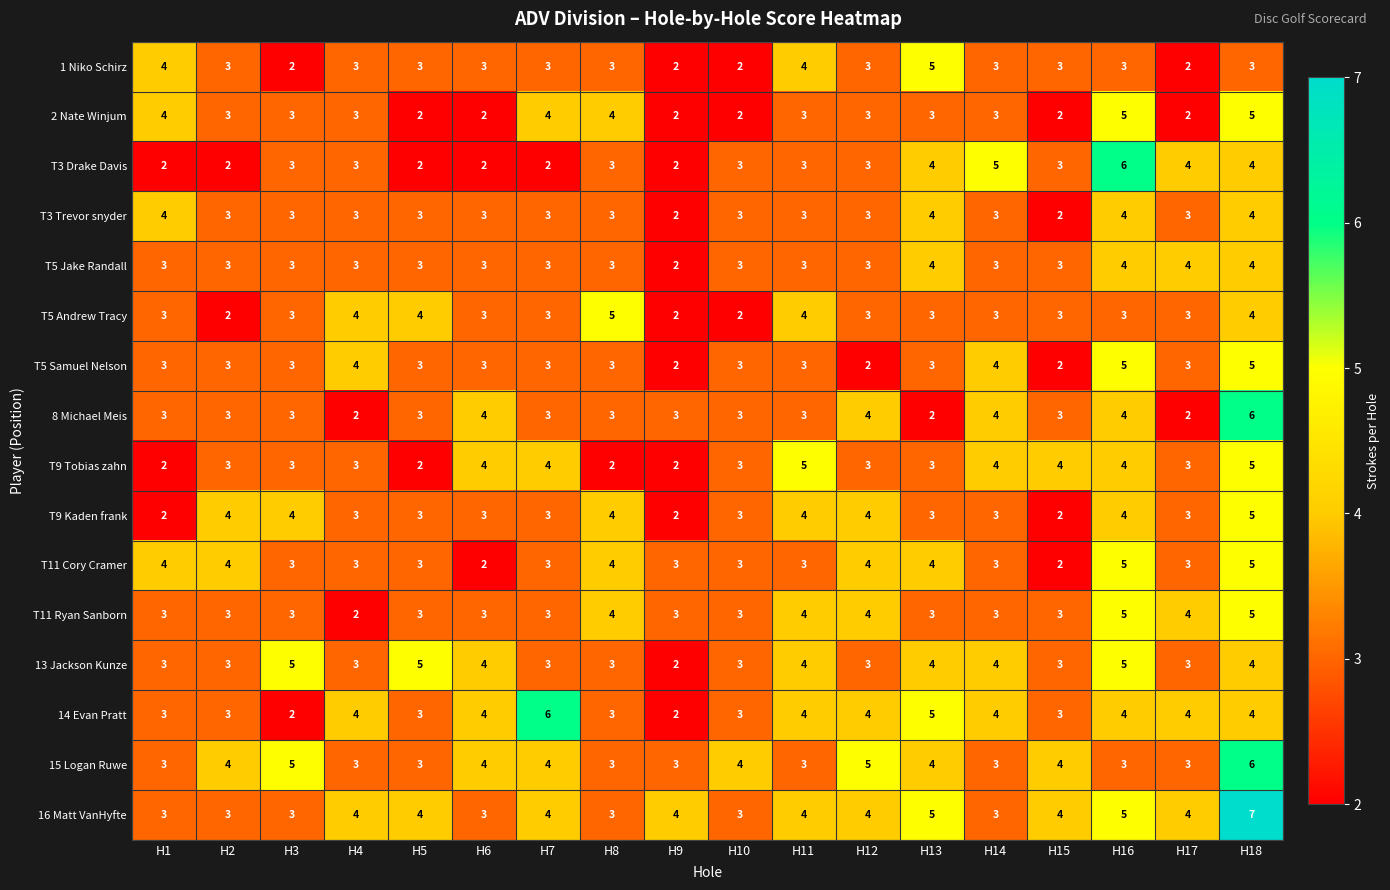

The value of T9 Kaden frank at H10 is 3. True or false?

True